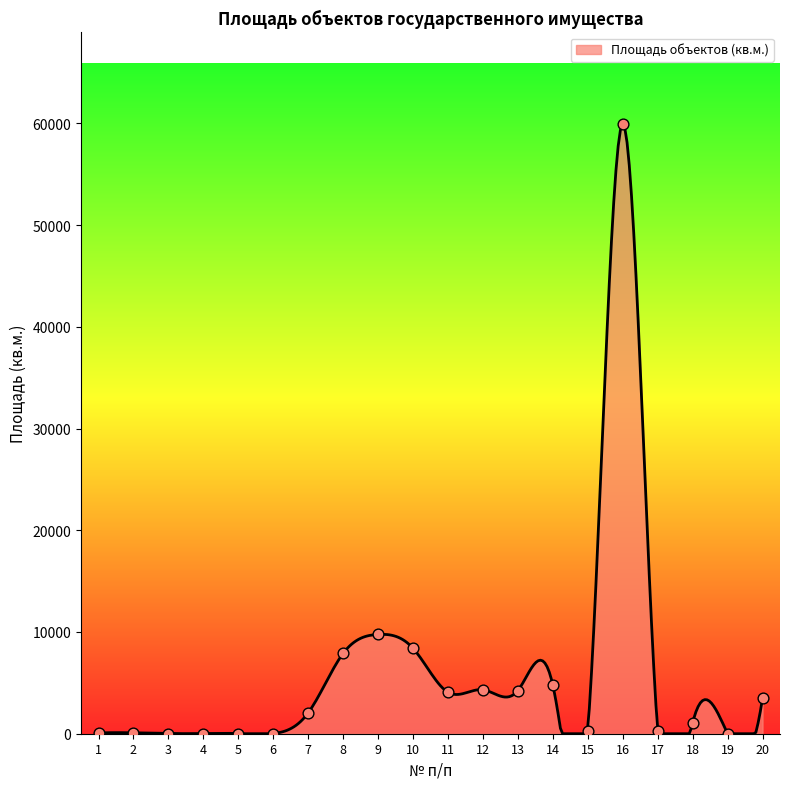

Between 18 and 7, which is larger?

7